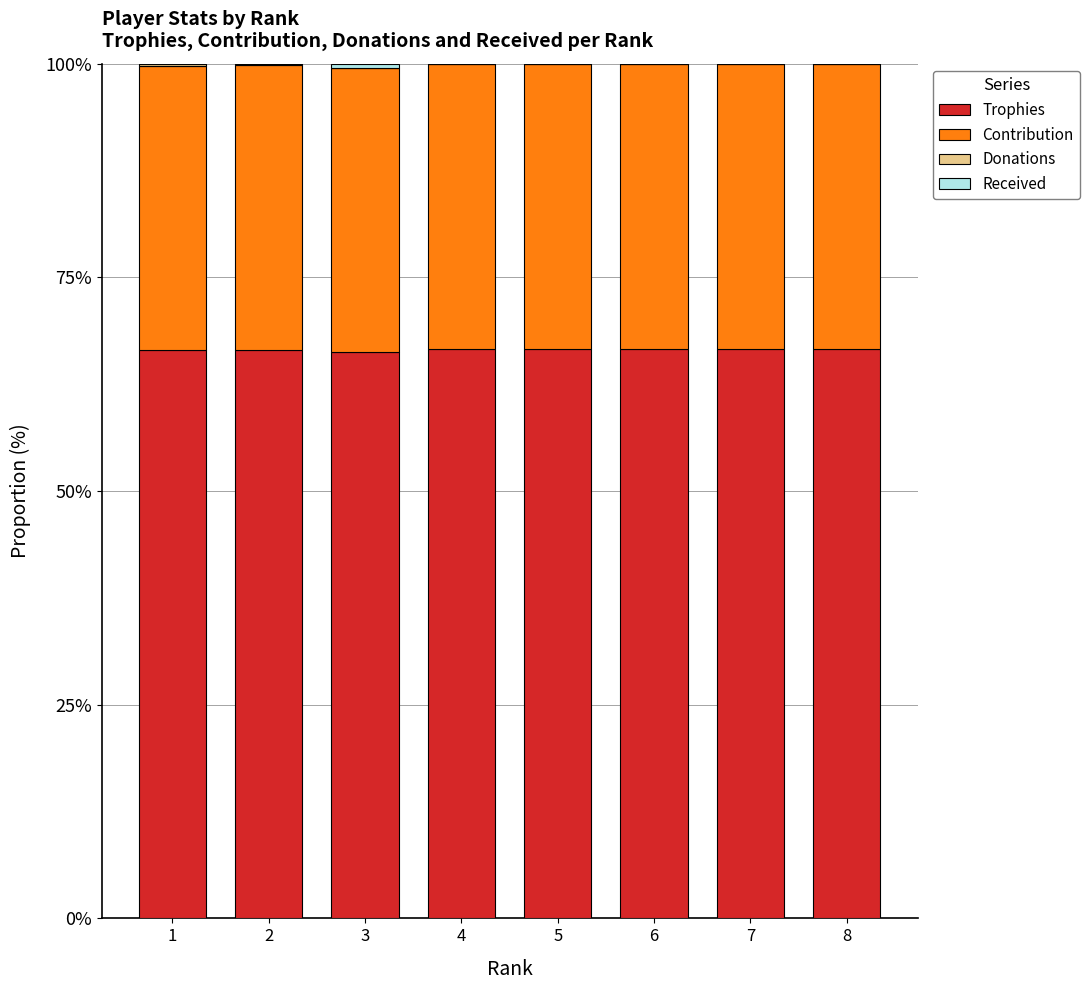

What is the total value across all series at 7?

100.0